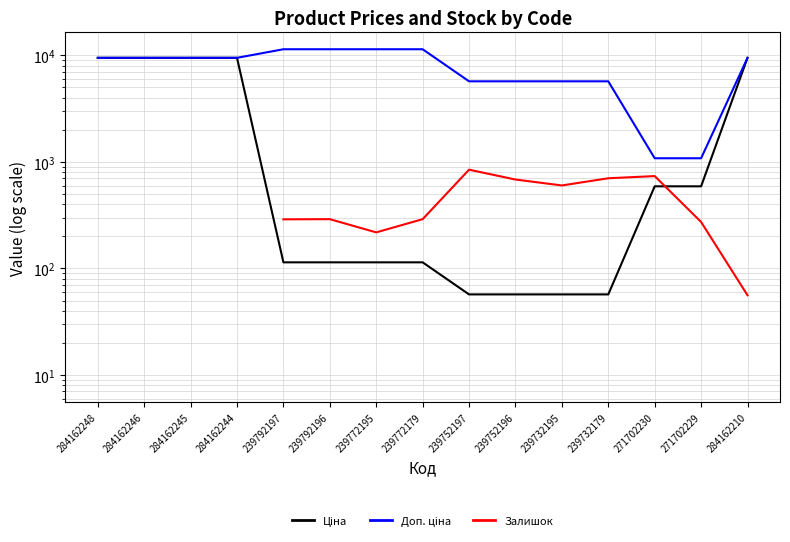

What is the label of the 7th point from the right?

239752197